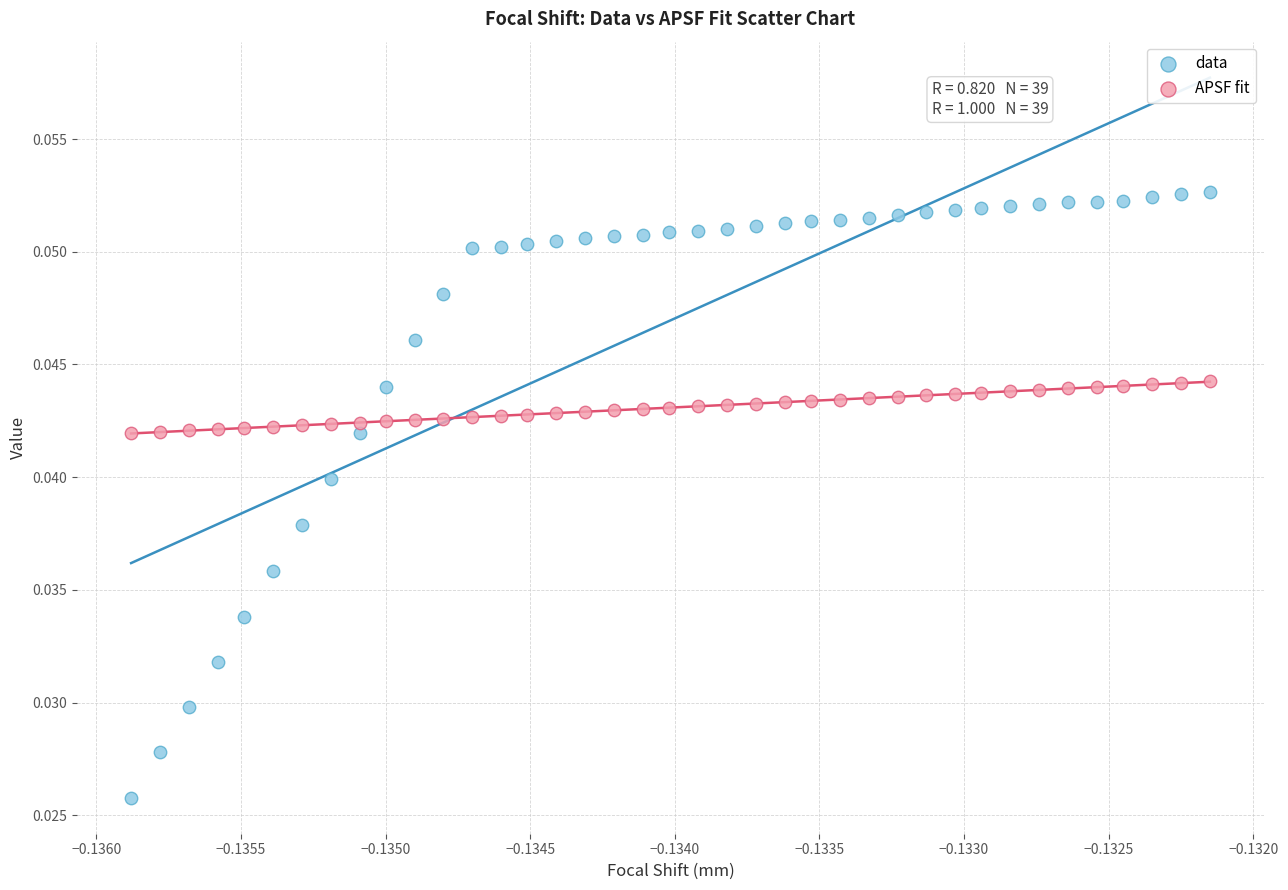

Which series has the widest spread of Y values?

data